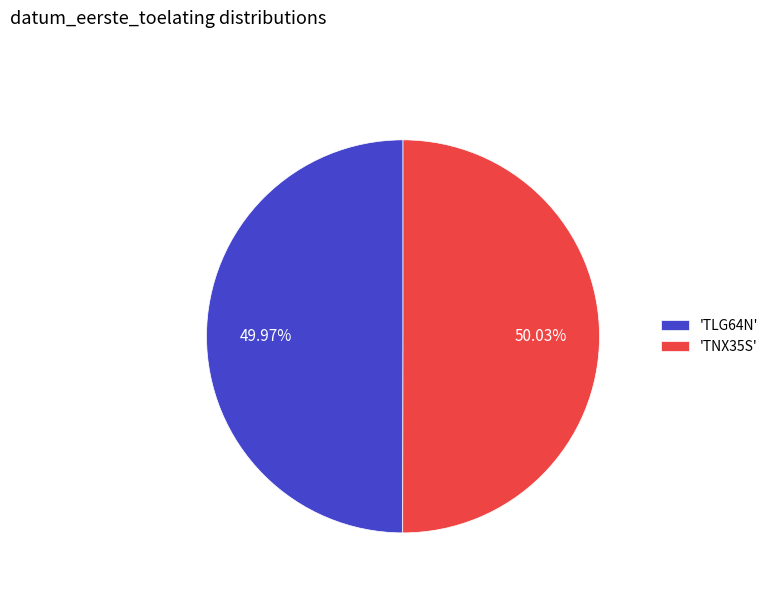

Is the sum of 'TNX35S' and 'TLG64N' greater than half?

Yes